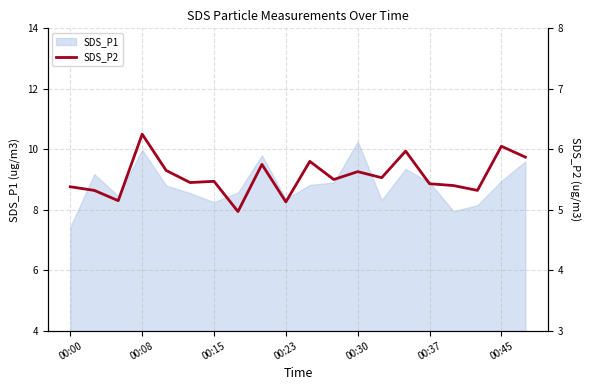

Reading left to right, what are all the values shown in this chart?

5.4	5.3	5.2	6.2	5.7	5.5	5.5	5.0	5.8	5.1	5.8	5.5	5.6	5.5	6.0	5.4	5.4	5.3	6.0	5.9